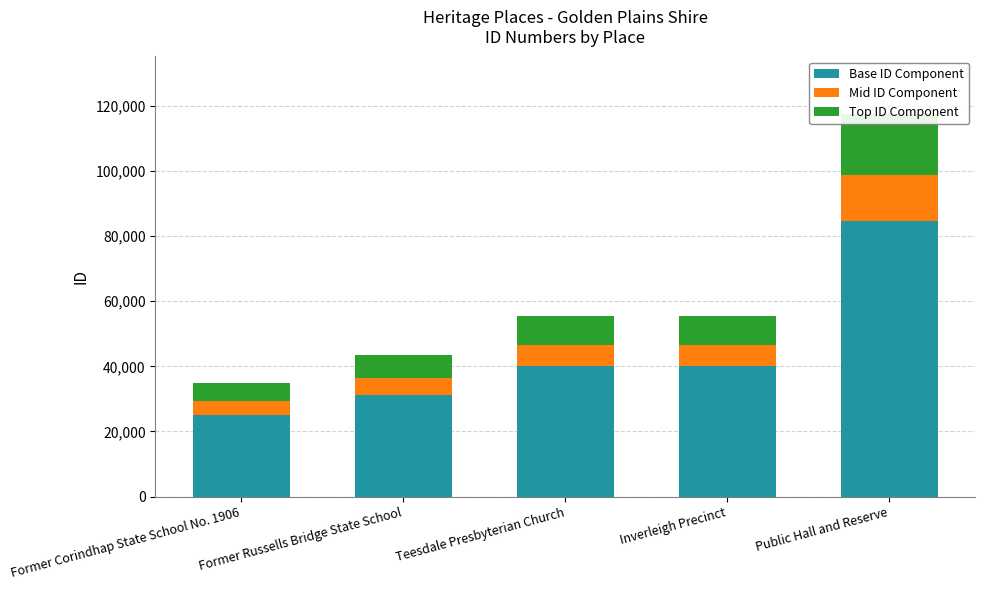

What are all the series names shown in the legend?

Base ID Component, Mid ID Component, Top ID Component